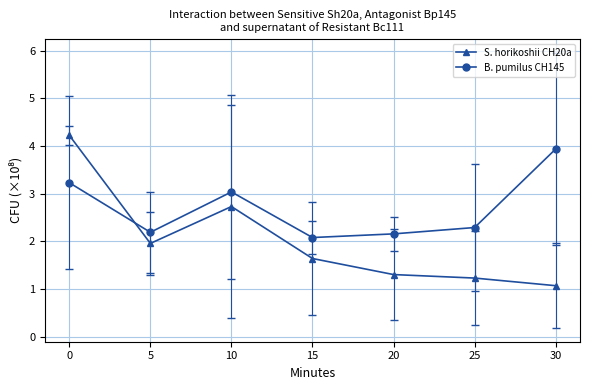

Which series has the widest spread of values?

S. horikoshii CH20a